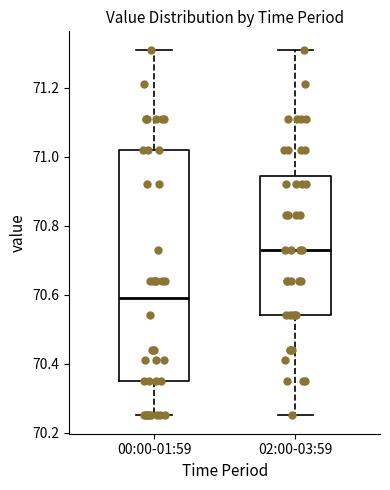

Reading left to right, transcribe this box plot: for each box, give where its median line is, the range the box spans, and where its two whiskers end, as read against the y-axis. The values are not printed on the chart, so give them approximately, as read against the axis.

00:00-01:59: median 70.60, box 70.36 to 71.02, whiskers 70.26 to 71.32
02:00-03:59: median 70.74, box 70.54 to 70.94, whiskers 70.26 to 71.32